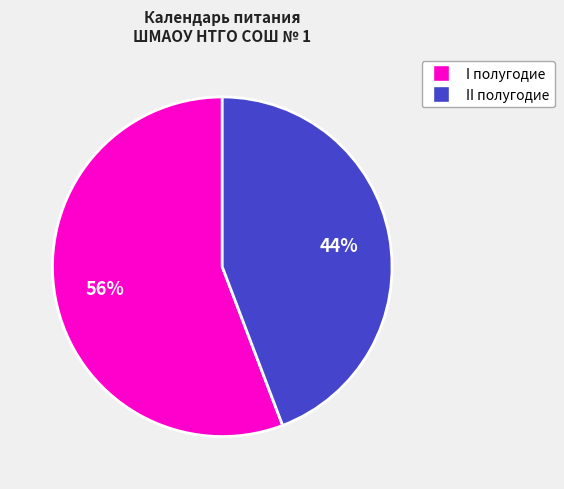

Is there a majority slice in this chart?

Yes